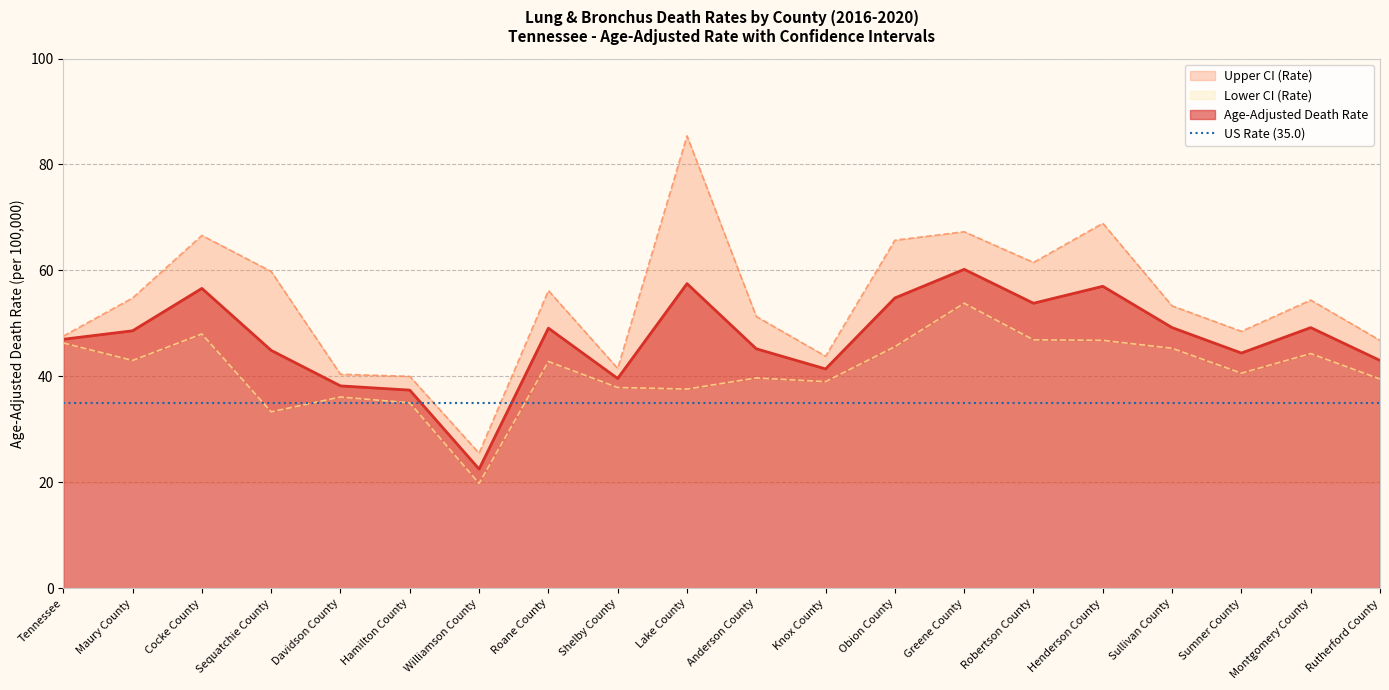

List the series in order of their peak value, highest first.

Upper CI (Rate), Age-Adjusted Death Rate, Lower CI (Rate)